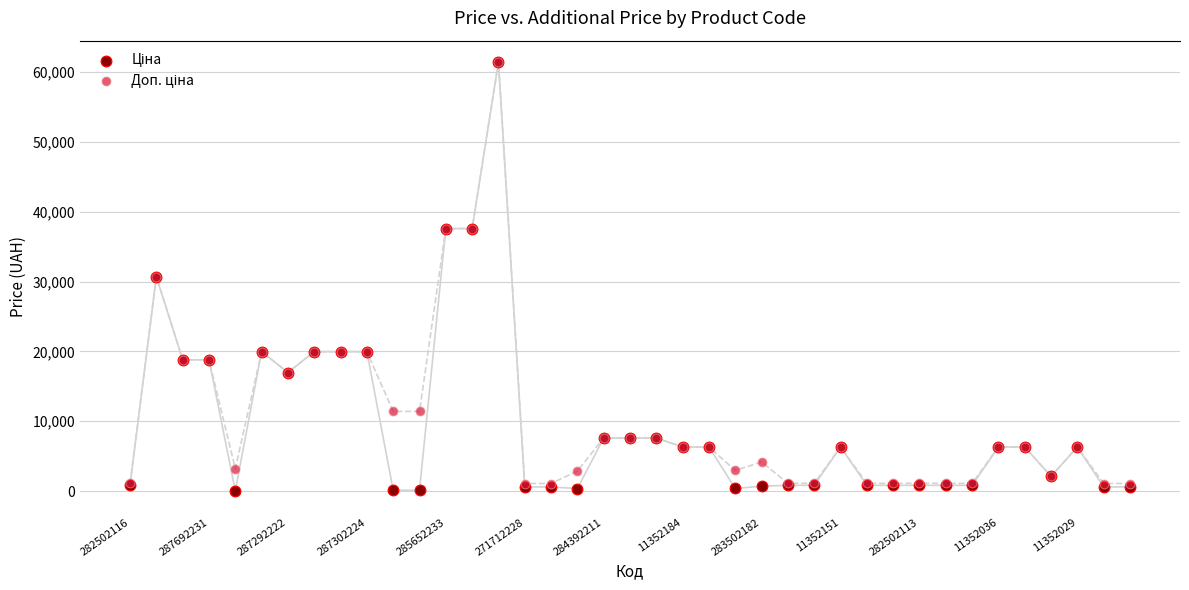

Which series has the largest Y range (max minus min)?

Ціна